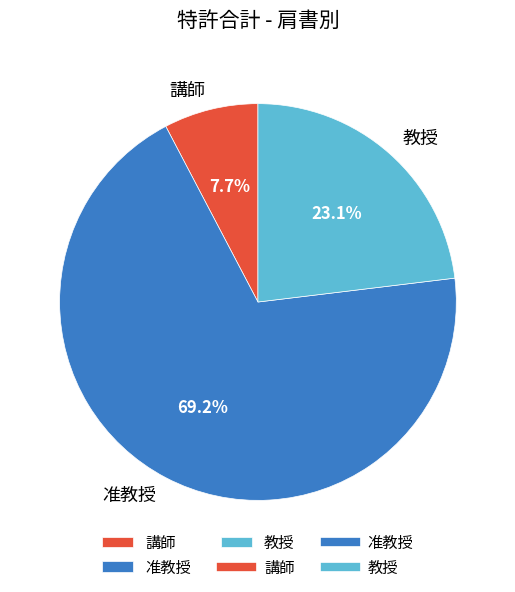

What is the ratio of the value at 准教授 to the value at 教授?

3.0